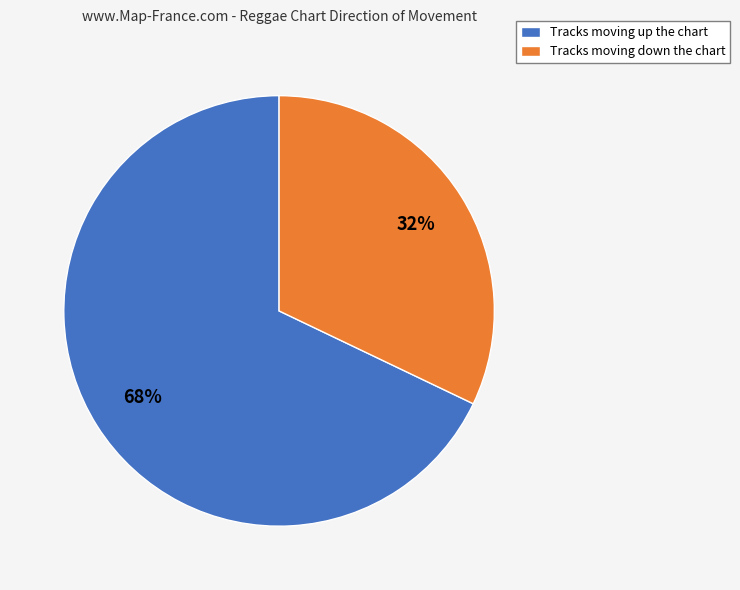

Is it true that Tracks moving up the chart is 68% of the pie?

True